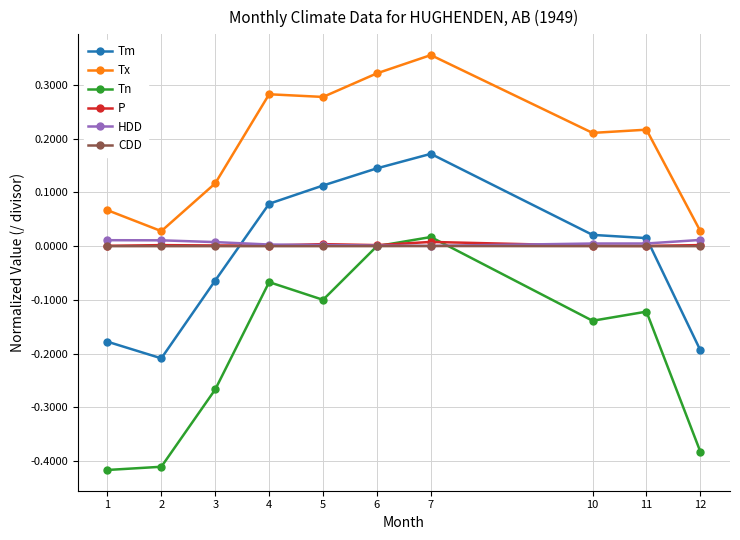

At which category does the chart reach its peak across all series?

7